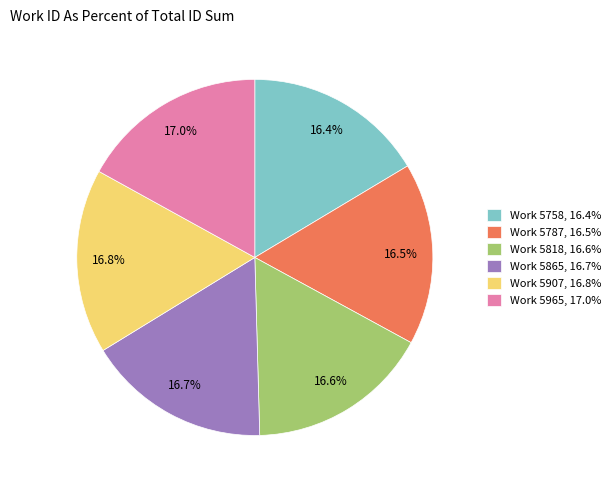

Is Work 5907, 16.8% the majority of the pie?

No